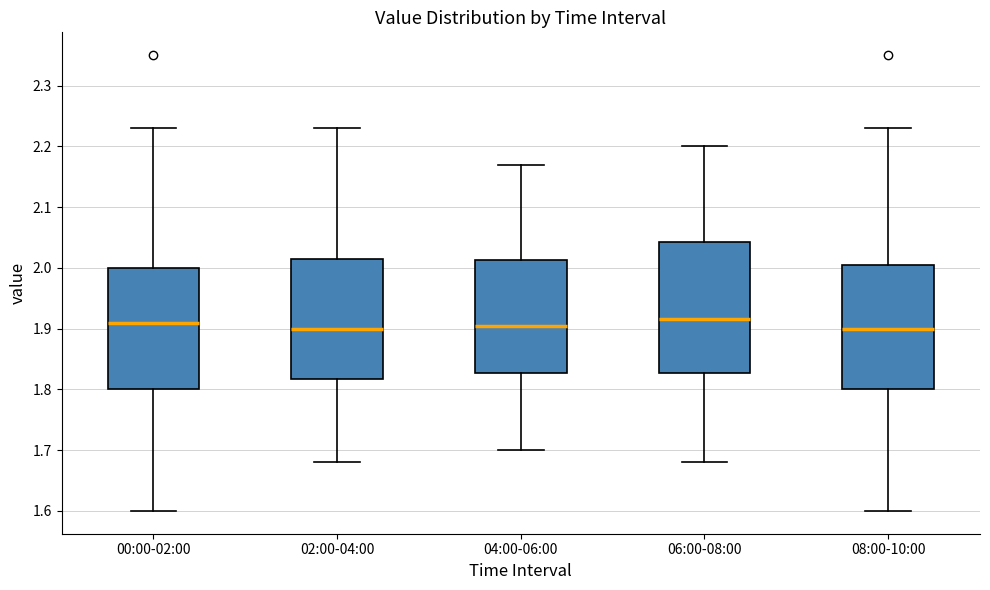

Where does the median line of the box for 00:00-02:00 sit on the y-axis? The values are not printed on the chart, so give them approximately, as read against the axis.

1.91